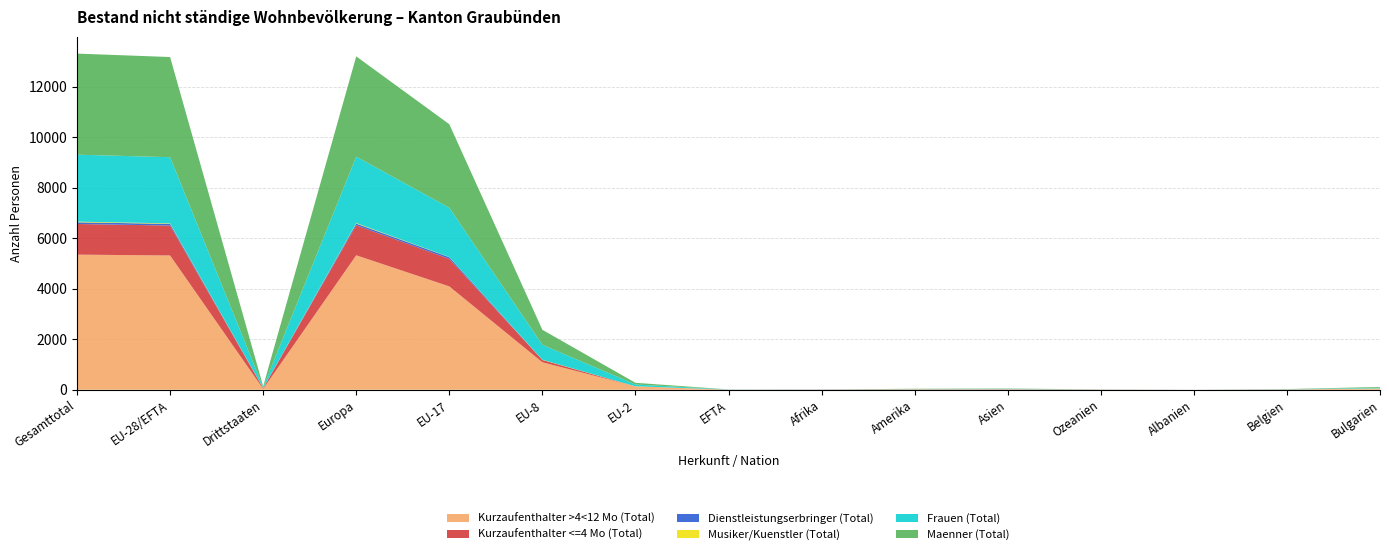

Reading left to right, what are all the values shown in this chart?

Kurzaufenthalter >4<12 Mo (Total): Gesamttotal=5348	EU-28/EFTA=5314	Drittstaaten=34	Europa=5322	EU-17=4090	EU-8=1087	EU-2=133	EFTA=3	Afrika=0	Amerika=10	Asien=16	Ozeanien=0	Albanien=1	Belgien=9	Bulgarien=51
Kurzaufenthalter <=4 Mo (Total): Gesamttotal=1213	EU-28/EFTA=1185	Drittstaaten=28	Europa=1187	EU-17=1092	EU-8=91	EU-2=0	EFTA=2	Afrika=6	Amerika=7	Asien=8	Ozeanien=5	Albanien=0	Belgien=3	Bulgarien=0
Dienstleistungserbringer (Total): Gesamttotal=67	EU-28/EFTA=67	Drittstaaten=0	Europa=67	EU-17=66	EU-8=0	EU-2=0	EFTA=1	Afrika=0	Amerika=0	Asien=0	Ozeanien=0	Albanien=0	Belgien=1	Bulgarien=0
Musiker/Kuenstler (Total): Gesamttotal=25	EU-28/EFTA=19	Drittstaaten=6	Europa=22	EU-17=7	EU-8=8	EU-2=4	EFTA=0	Afrika=0	Amerika=2	Asien=0	Ozeanien=1	Albanien=0	Belgien=0	Bulgarien=4
Frauen (Total): Gesamttotal=2652	EU-28/EFTA=2620	Drittstaaten=32	Europa=2628	EU-17=1950	EU-8=594	EU-2=70	EFTA=5	Afrika=4	Amerika=5	Asien=13	Ozeanien=2	Albanien=1	Belgien=6	Bulgarien=26
Maenner (Total): Gesamttotal=4001	EU-28/EFTA=3965	Drittstaaten=36	Europa=3970	EU-17=3305	EU-8=592	EU-2=67	EFTA=1	Afrika=2	Amerika=14	Asien=11	Ozeanien=4	Albanien=0	Belgien=7	Bulgarien=29